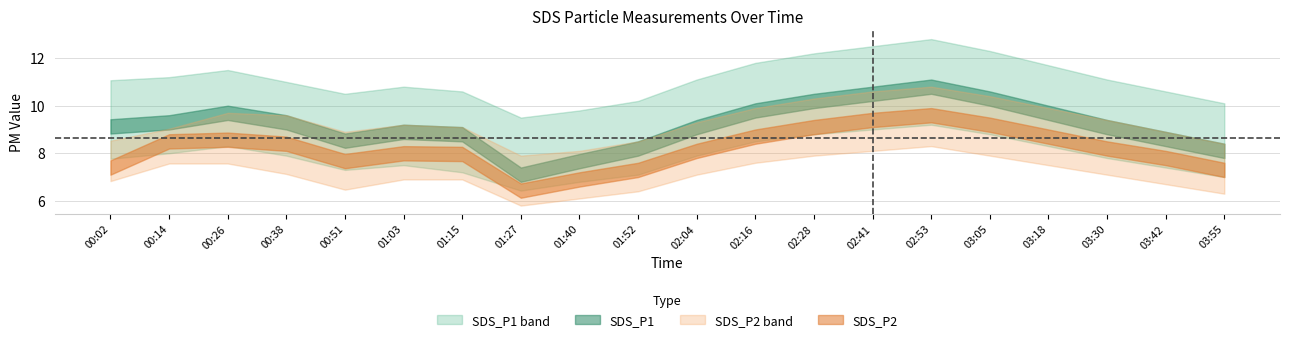

What position from the right is 00:14?

19